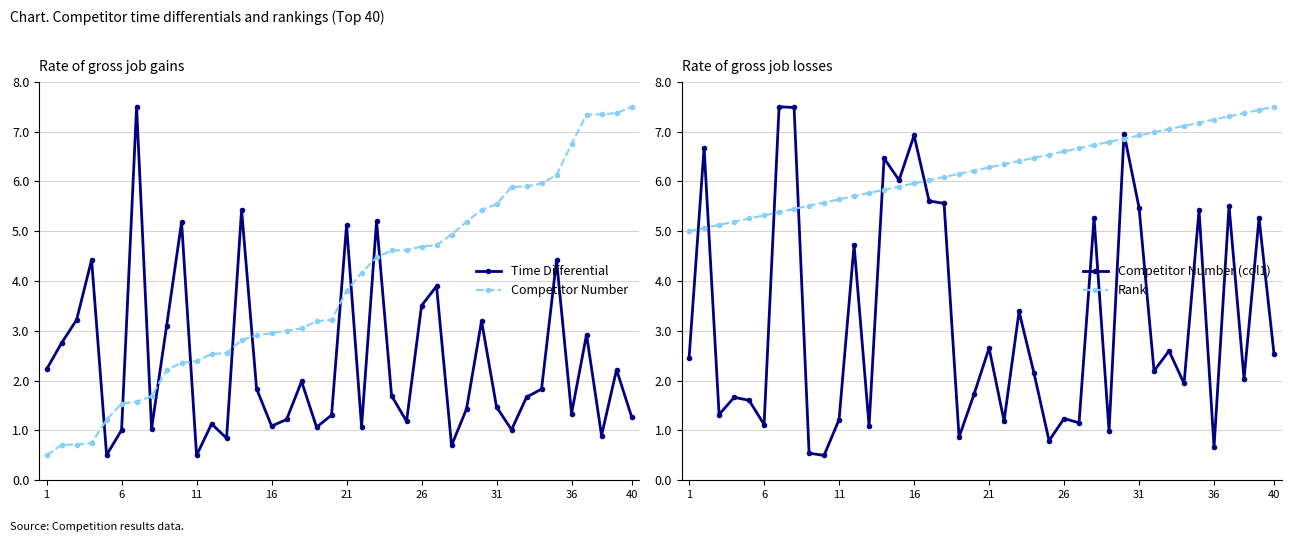

Count the number of categories in the chart.

40